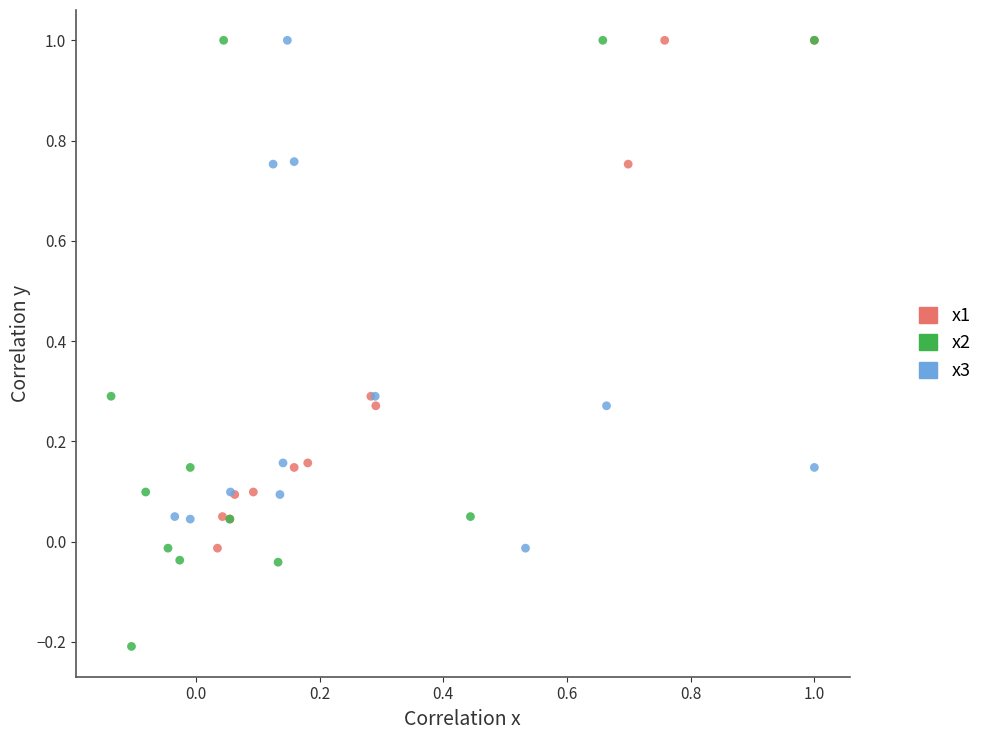

Which series has the largest Y range (max minus min)?

x2